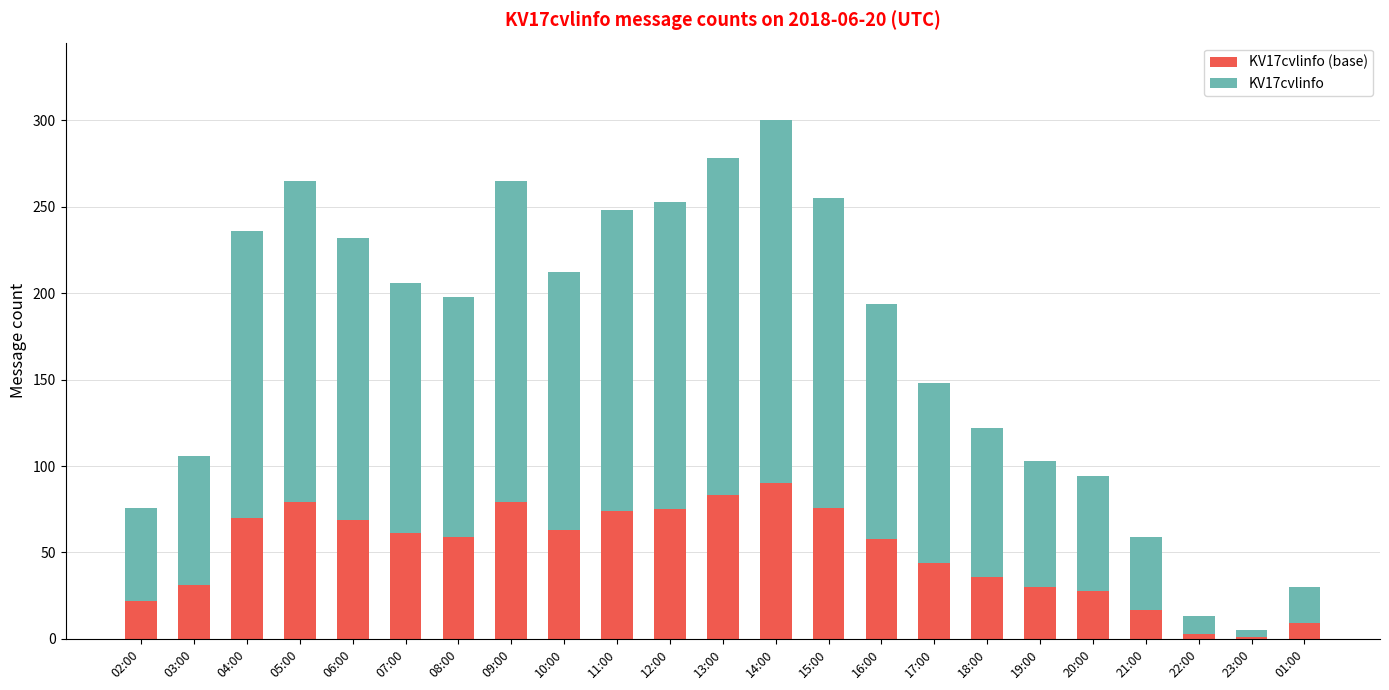

At which category is the sum across all series the highest?

14:00